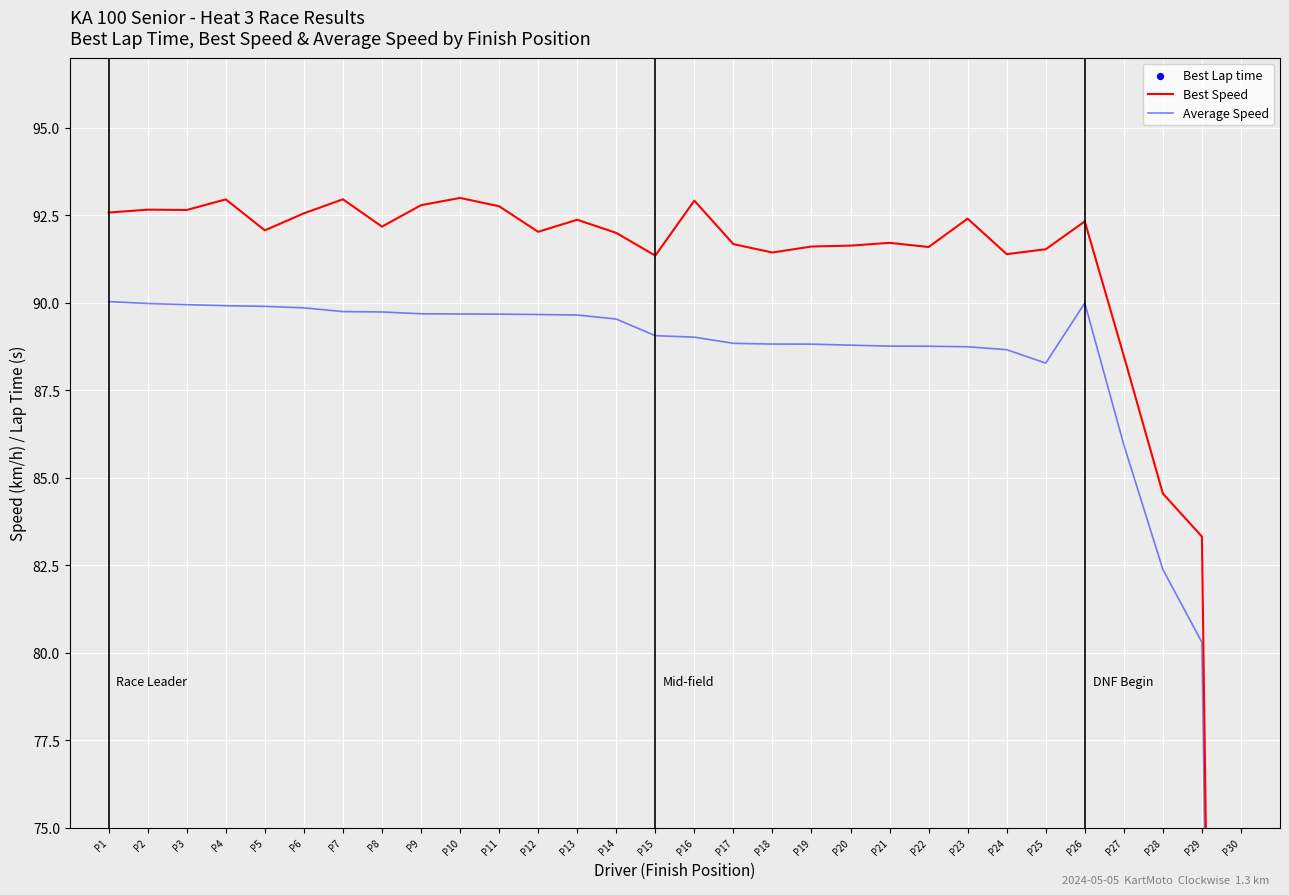

What is the total value across all series at P24?

230.8